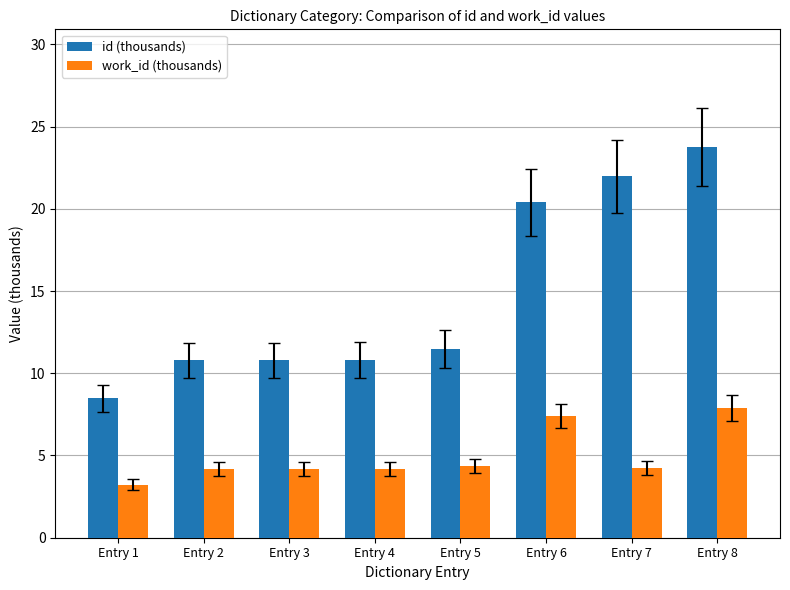

Which series has the widest spread of values?

id (thousands)